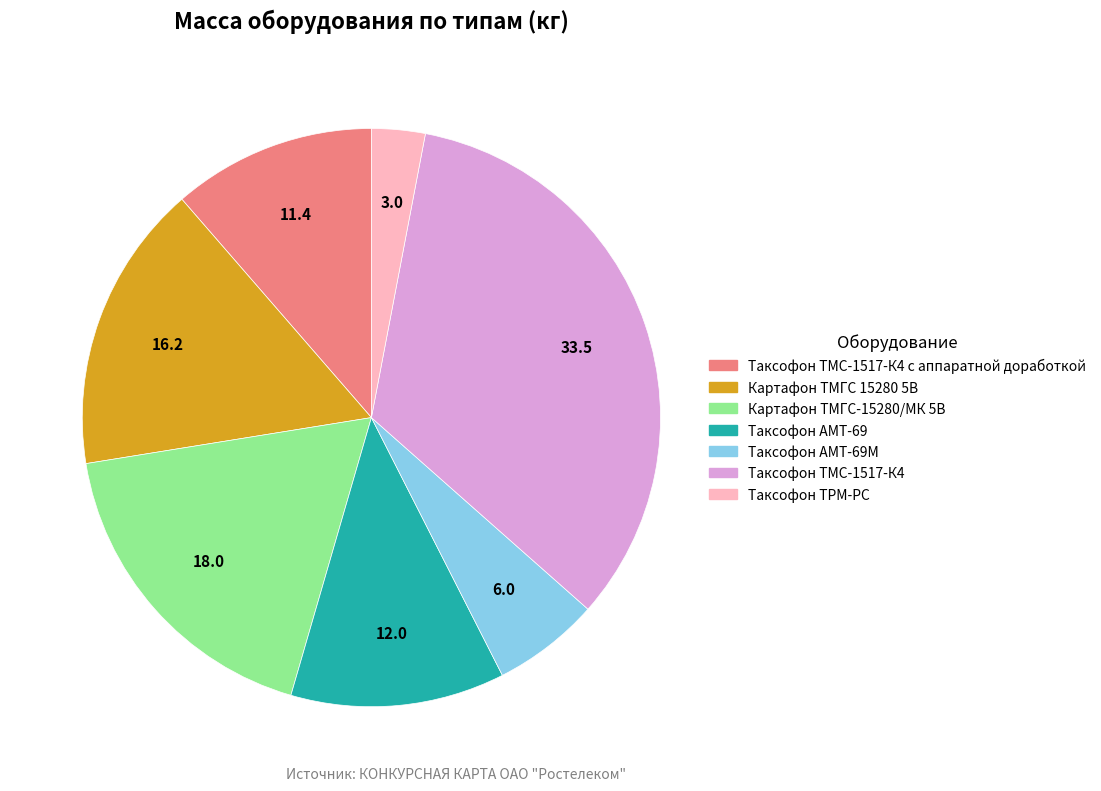

Does any single category account for the majority?

No